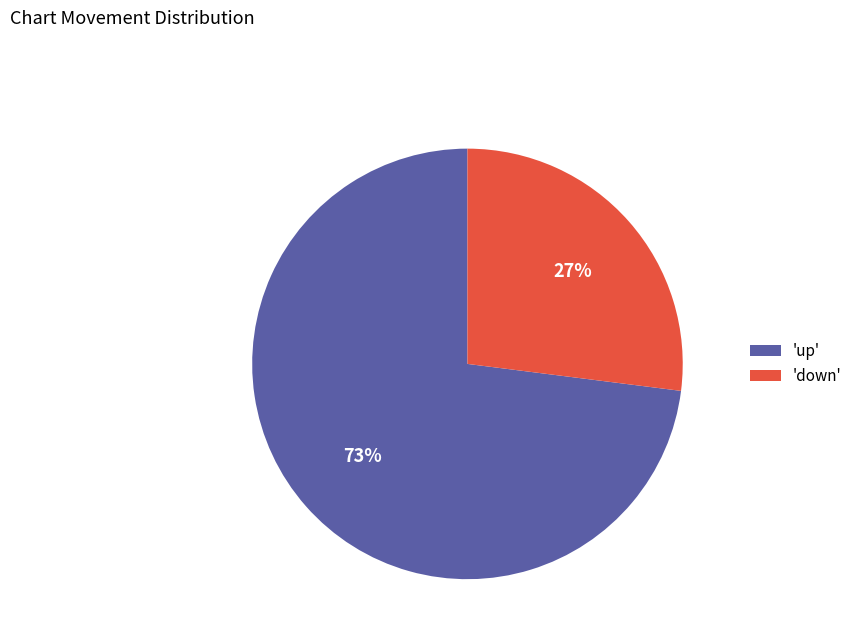

Do 'down' and 'up' together represent more than half of the pie?

Yes